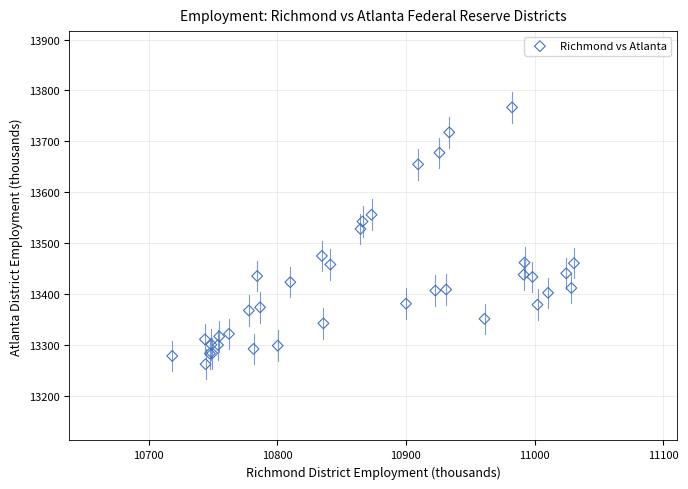

What Y value in the scatter plot is closest to 13514?

13527.6